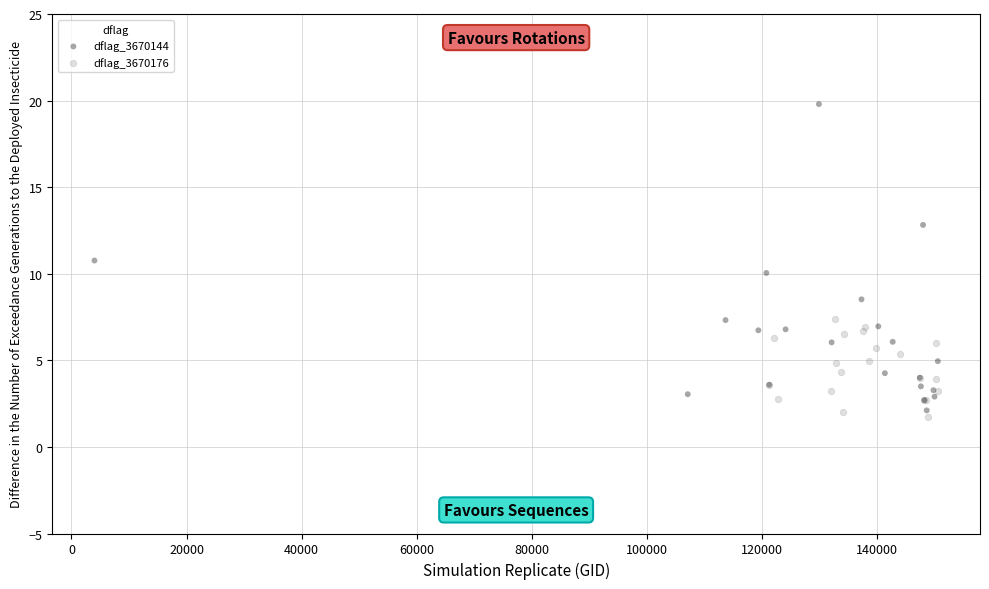

Which series contains the highest Y value?

dflag_3670144